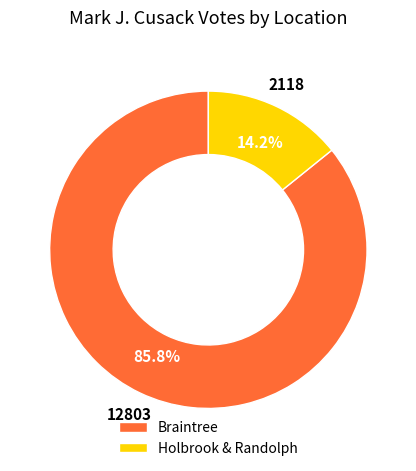

To the nearest percent, what is the difference between the largest and smallest slice percentages?

72%